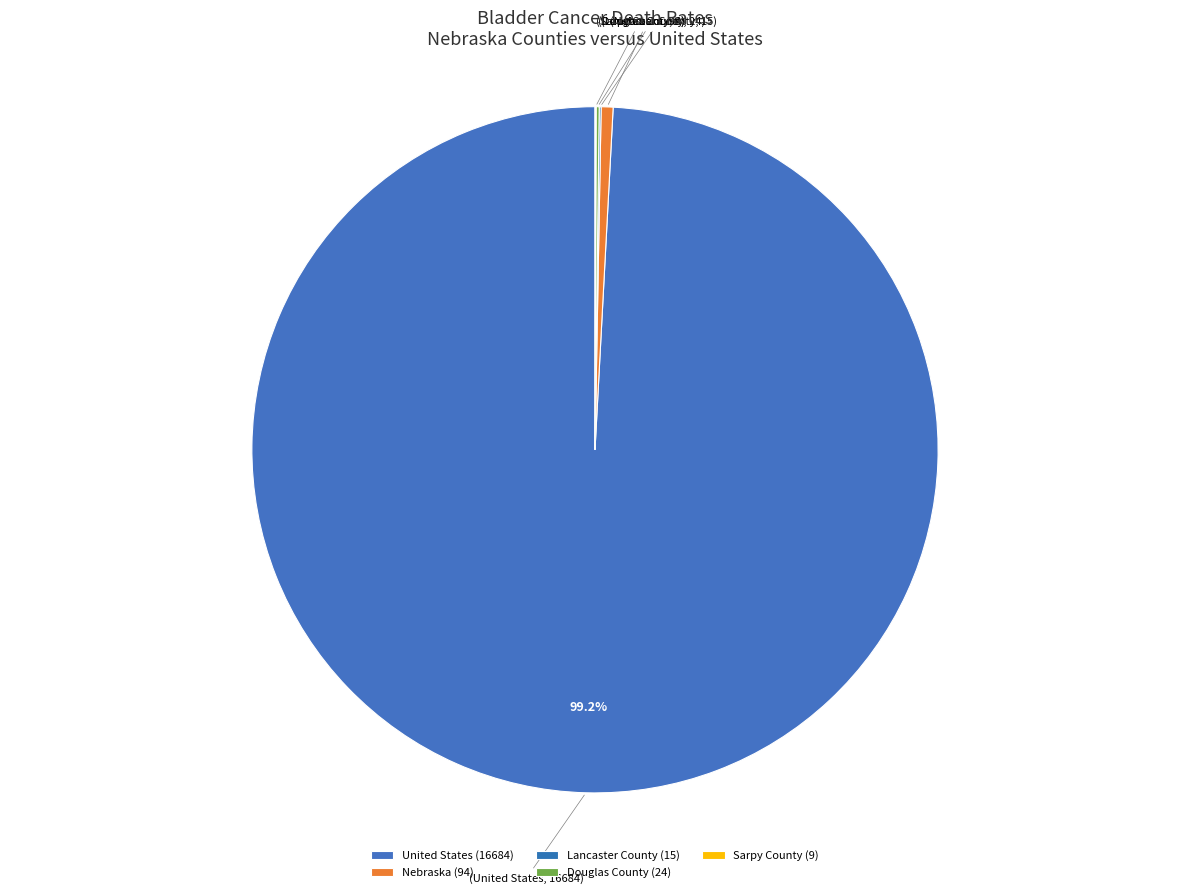

What percentage is NOT represented by Nebraska?

99.4%